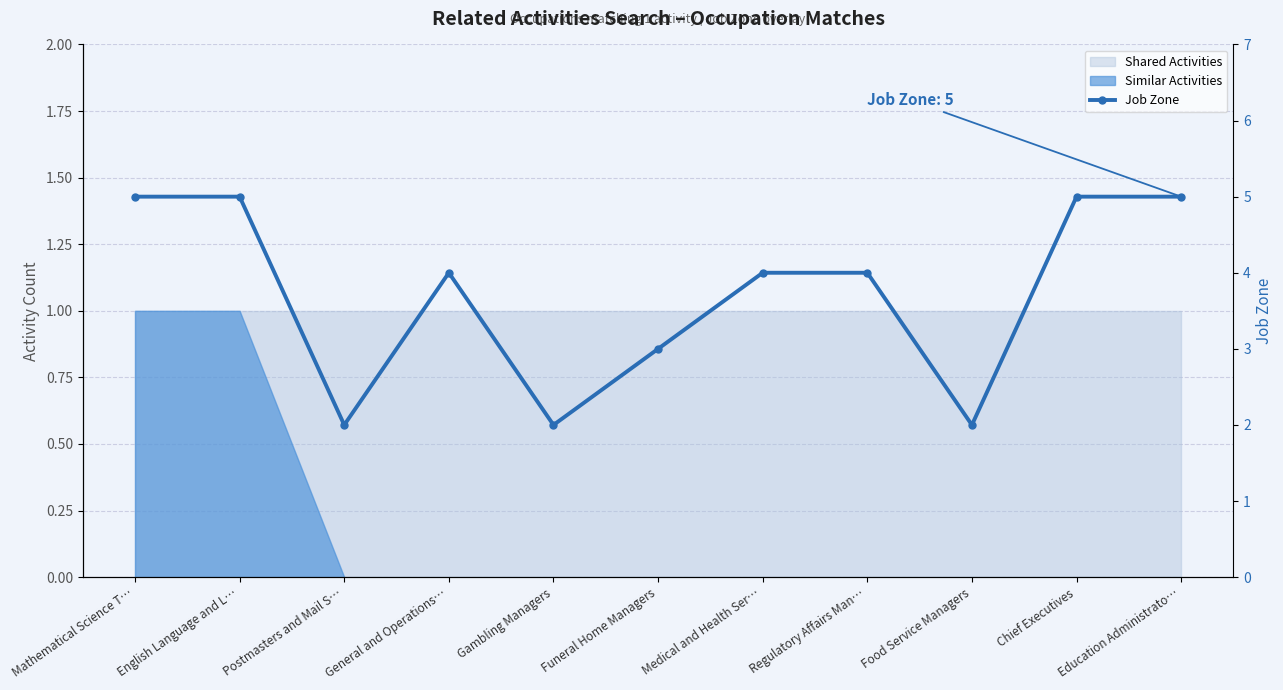

Reading left to right, what are all the values shown in this chart?

5	5	2	4	2	3	4	4	2	5	5